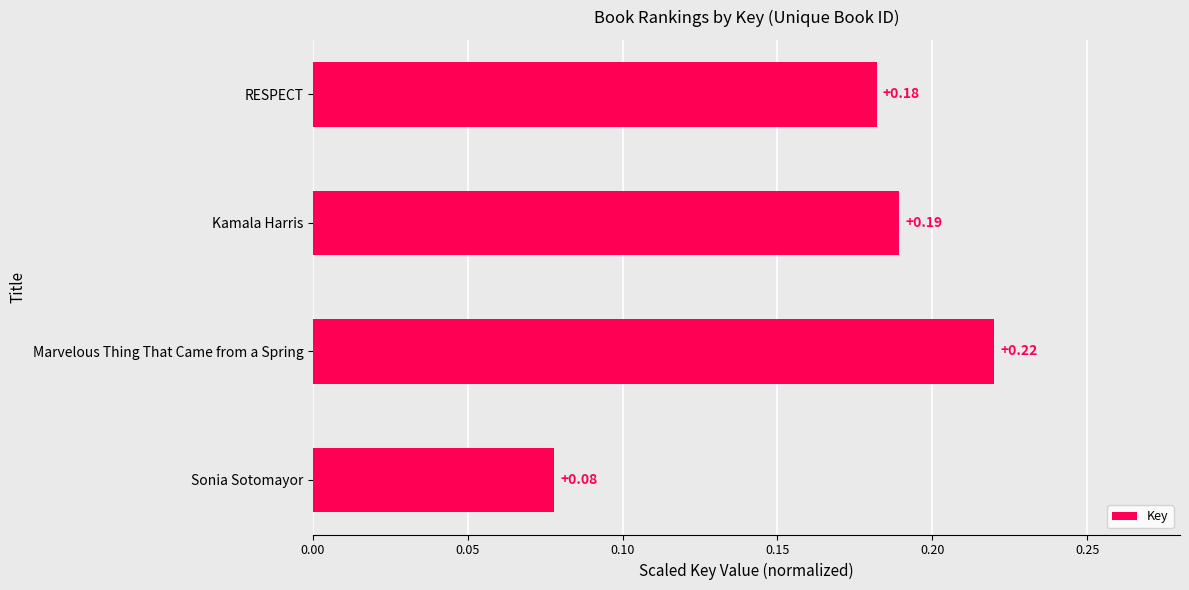

Are the bars grouped side by side (vs. stacked)?

No